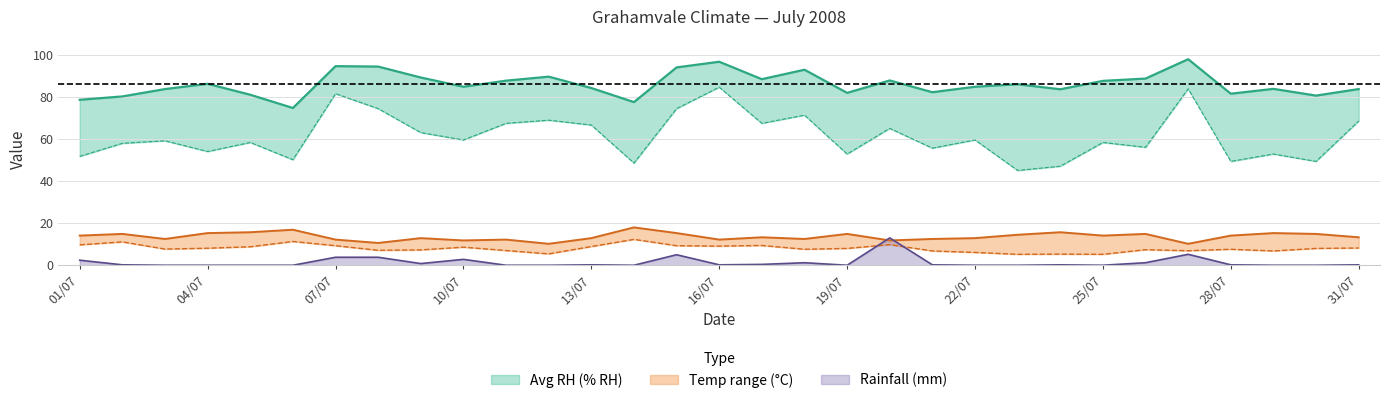

Is the value of Min RH (% RH) at 06/07 greater than the value of Avg Temp (°C) at 31/07?

Yes